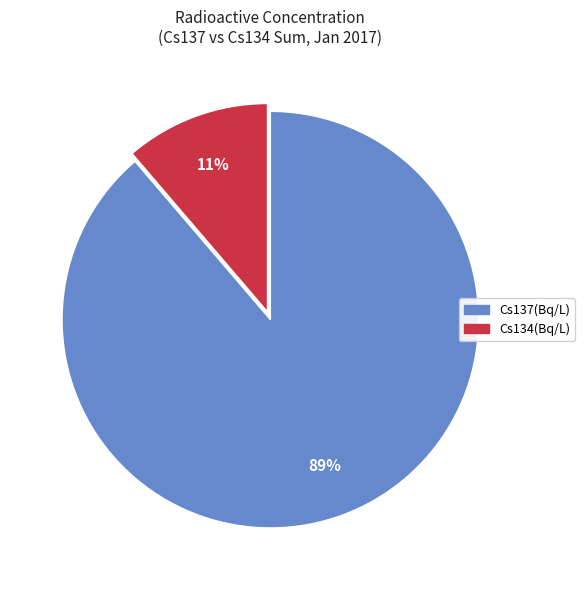

To the nearest percent, what is the average slice percentage?

50%